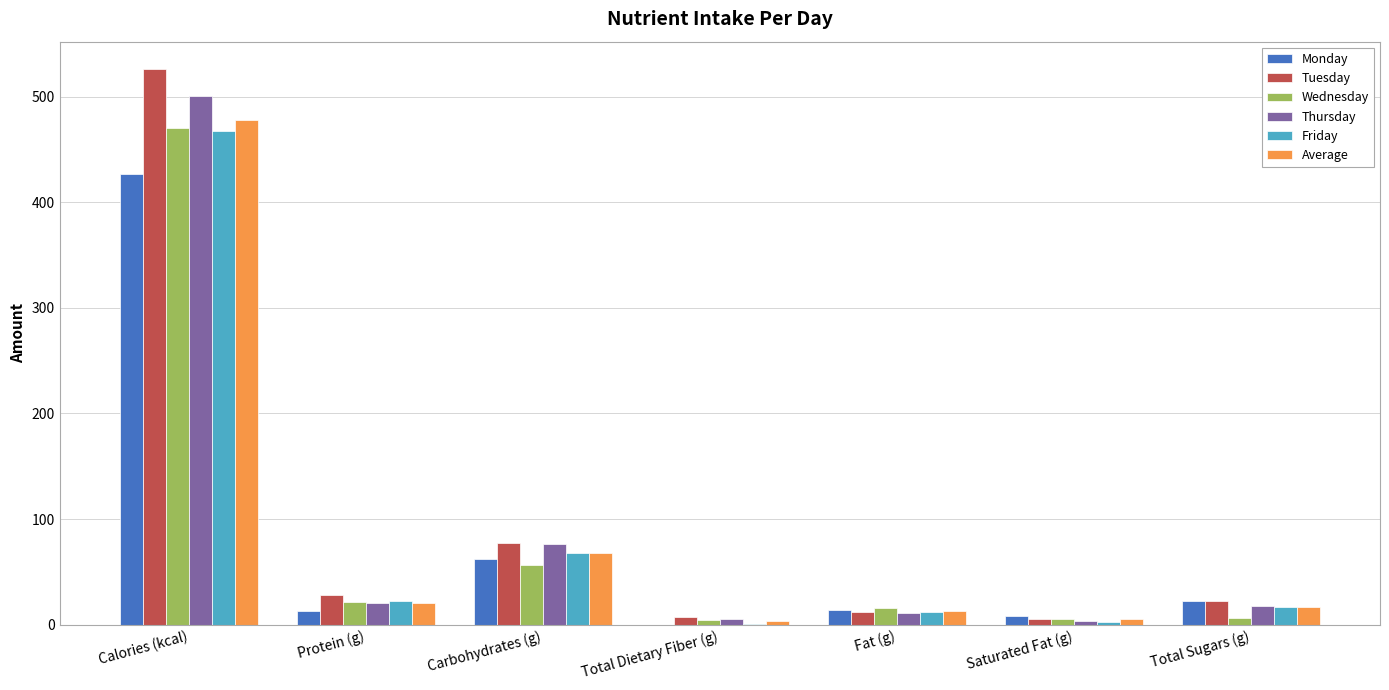

At which category is the sum across all series the highest?

Calories (kcal)